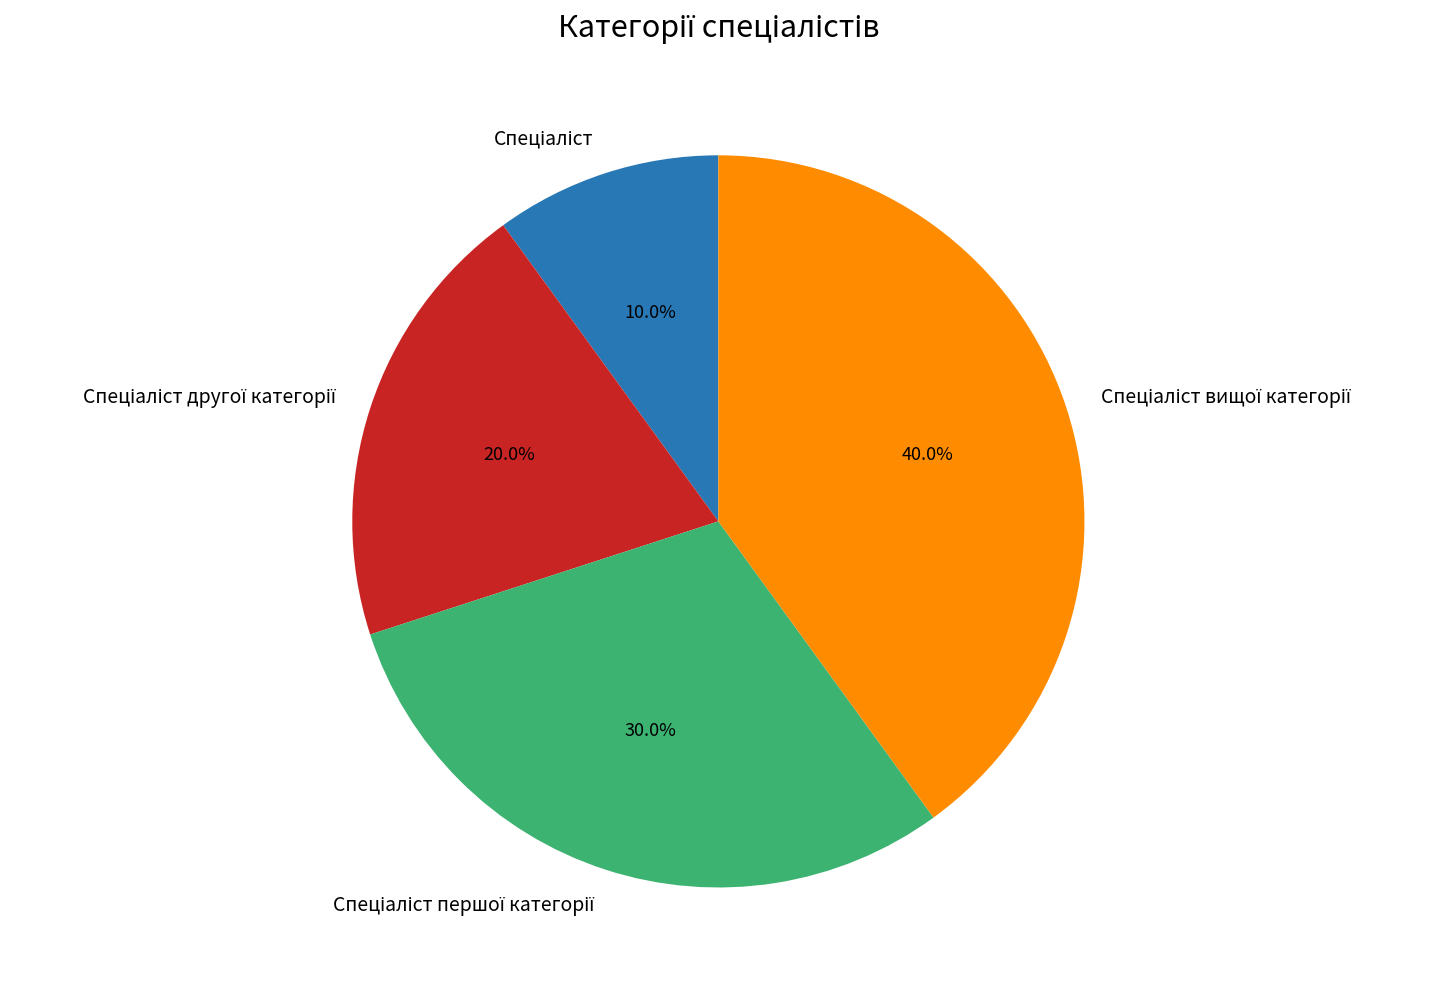

Is there any slice that represents more than half of the pie?

No